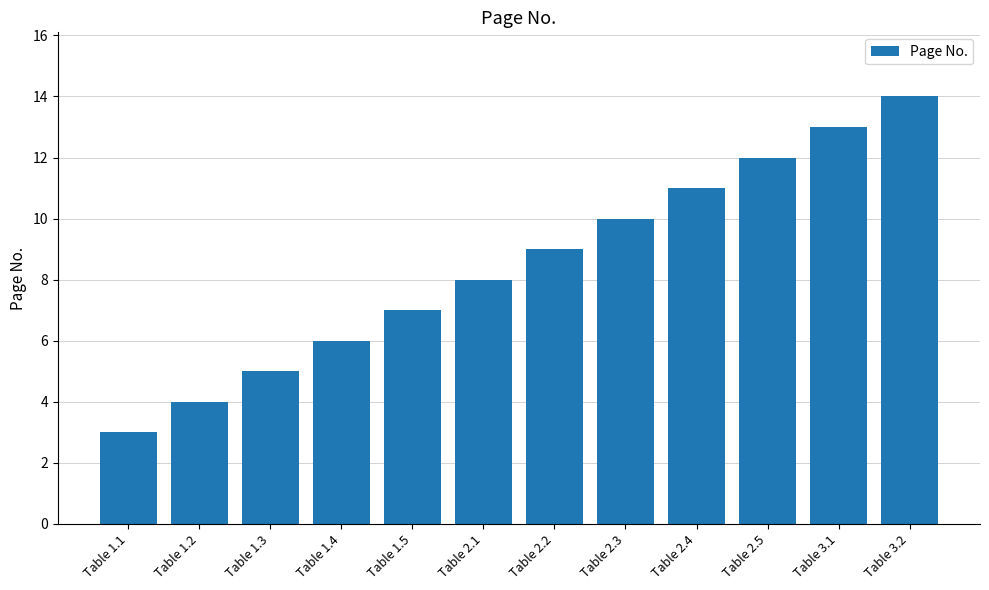

The chart shows a value of 13 at Table 3.1. True or false?

True